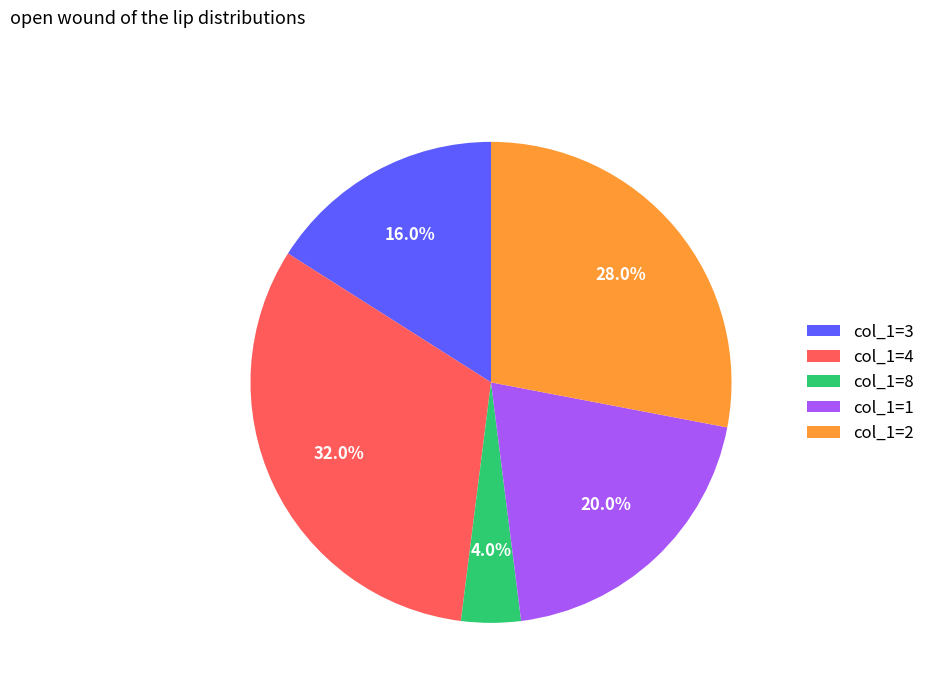

To the nearest percent, what is the average slice percentage?

20%